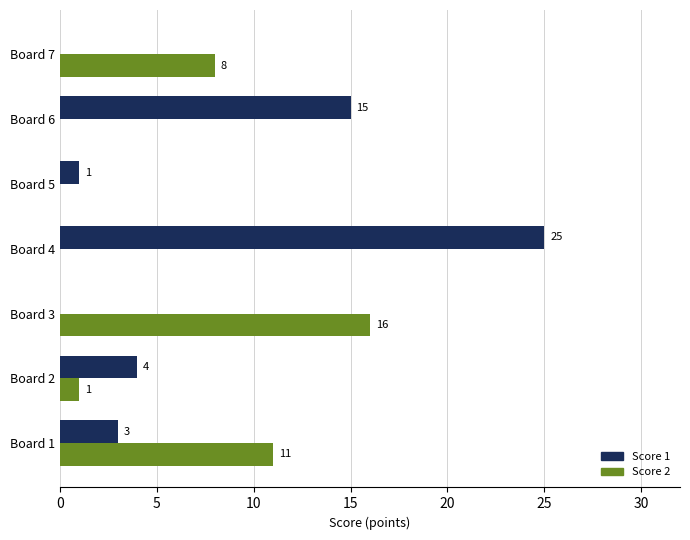

At which category does the chart reach its peak across all series?

Board 4